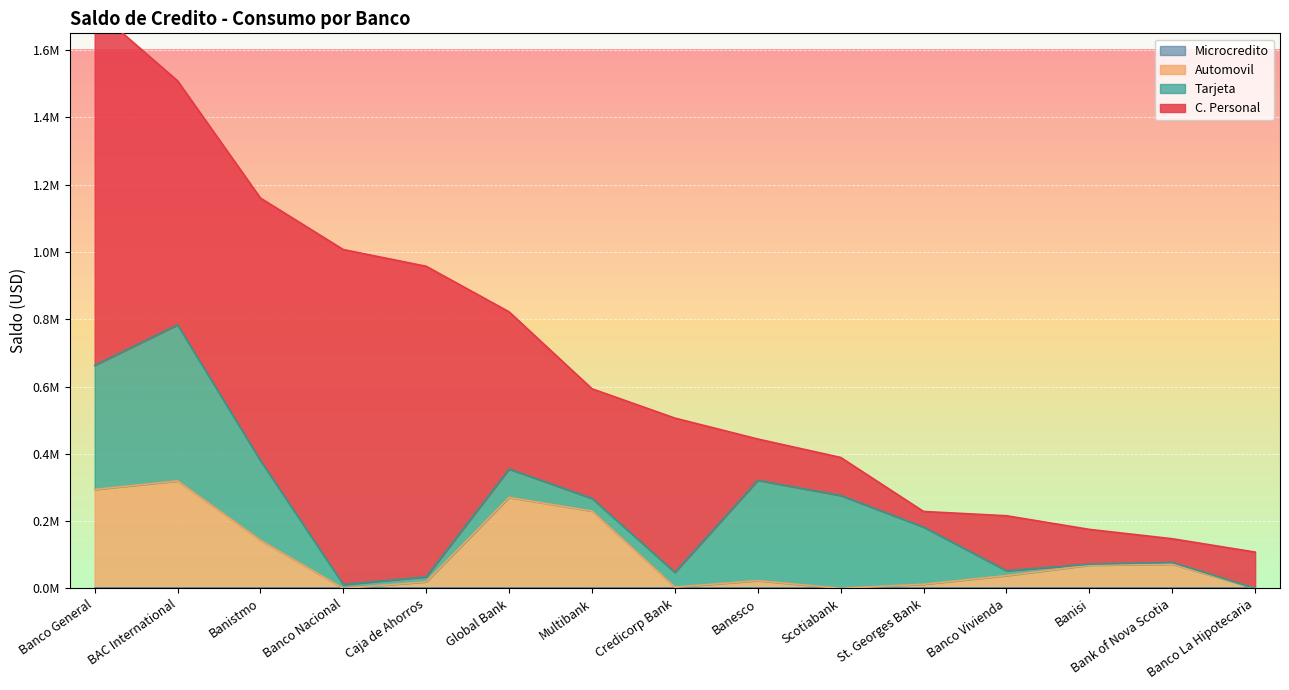

At which category does C. Personal reach its first local peak?

Banco Nacional